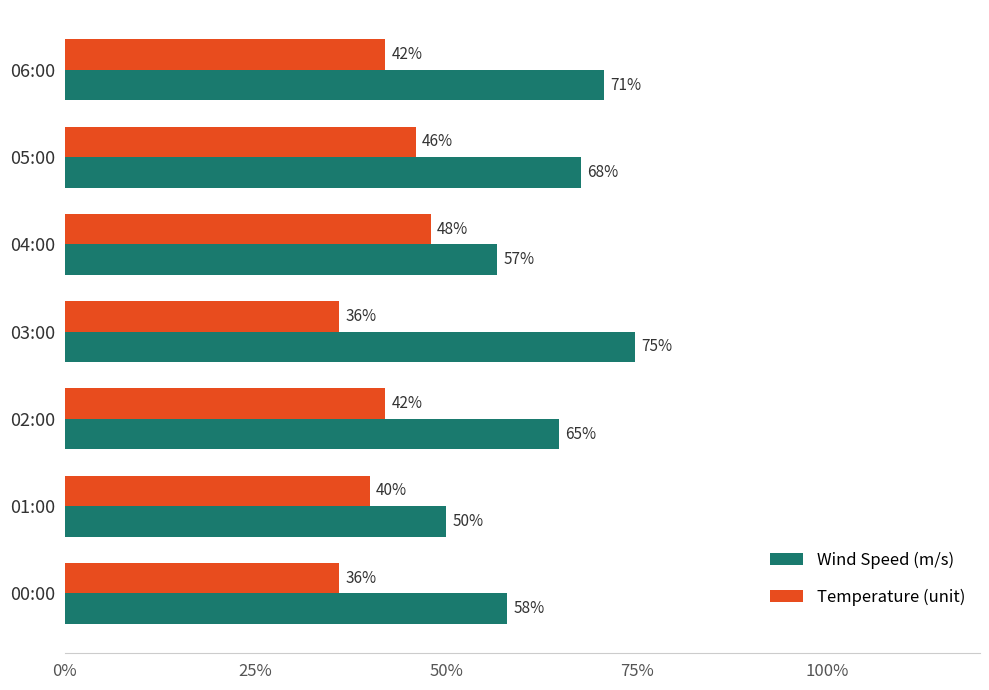

Which category has the highest value in the Temperature (unit) series?

04:00